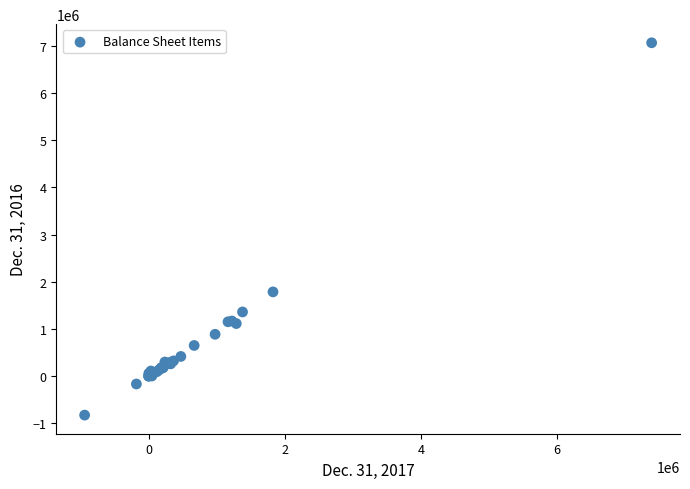

What Y value in the scatter plot is closest to 3119690?

1786554